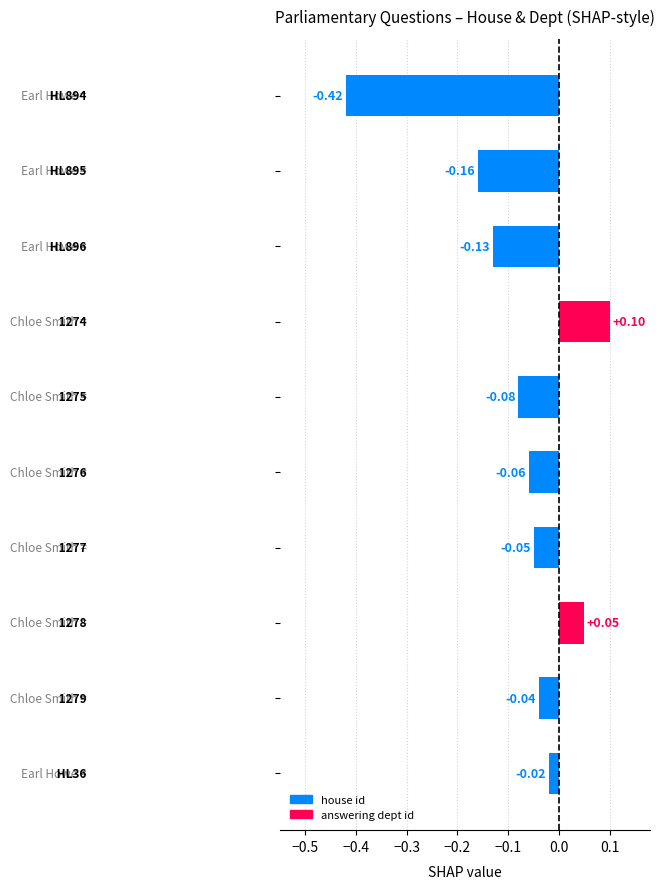

How many positive values are there?

2